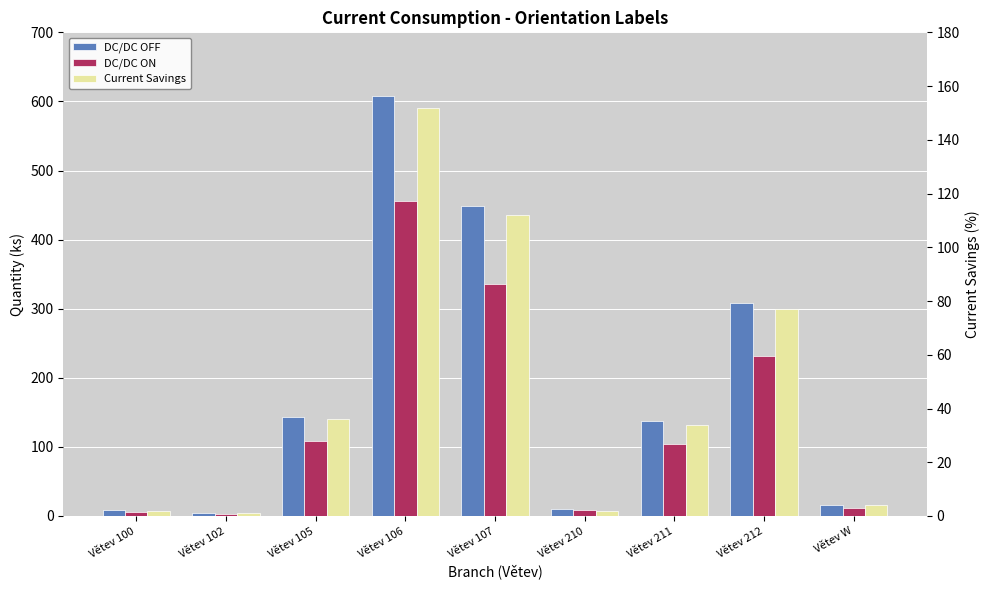

What is the difference between the maximum and minimum values in the Current Savings series?

151